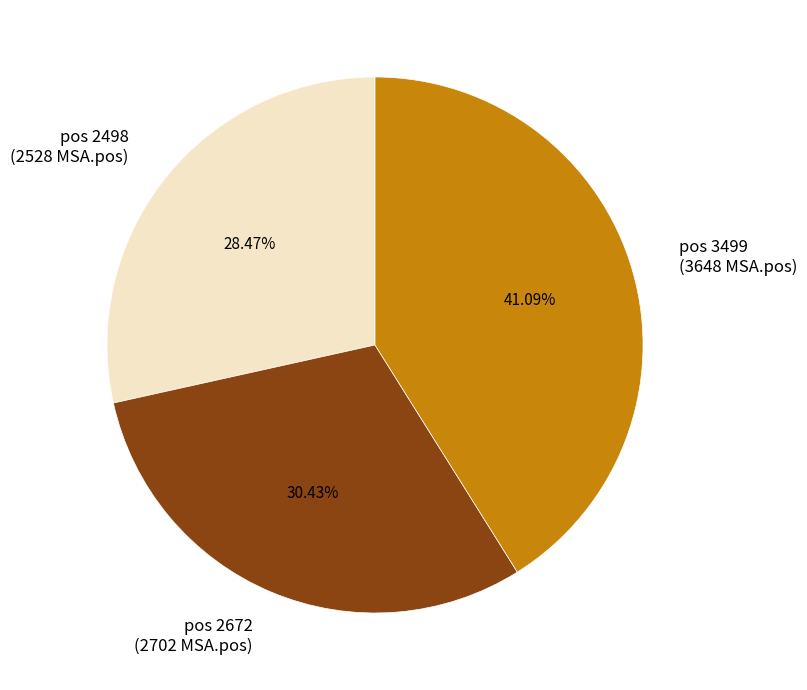

Does any single category account for the majority?

No